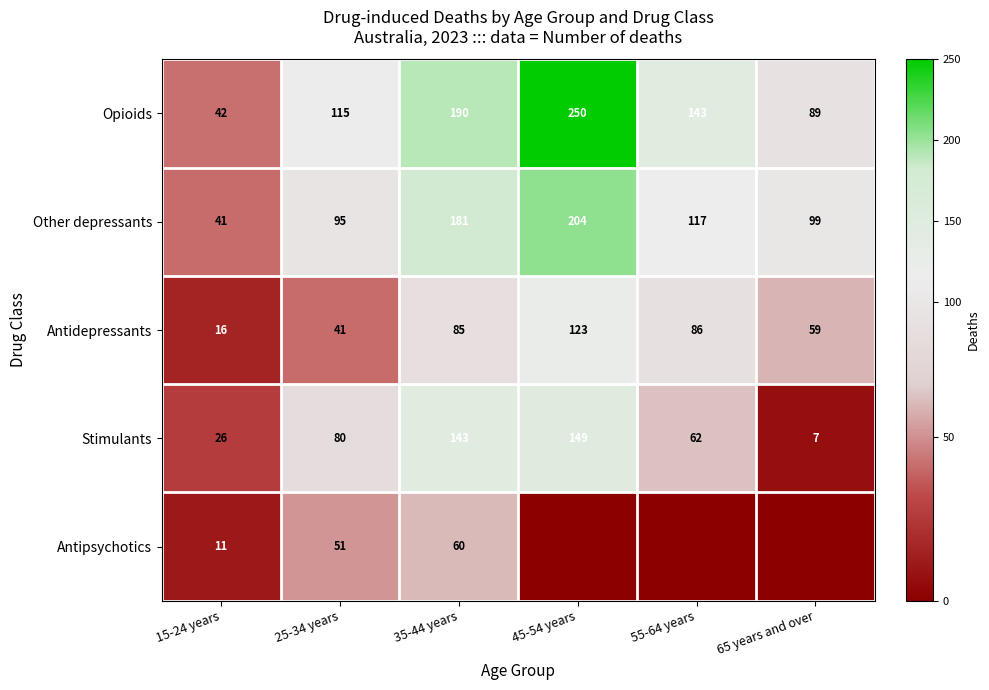

What is the minimum value for Other depressants?

41